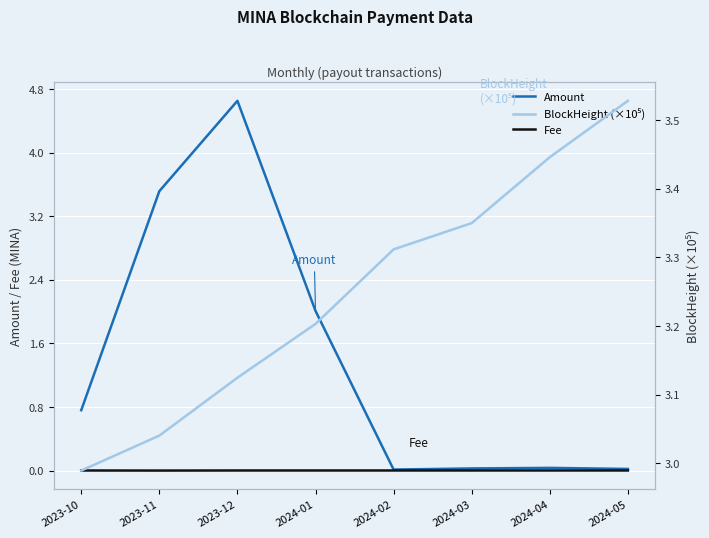

True or false: BlockHeight (×10⁵) has a value of 1.3 at 2024-02.

False